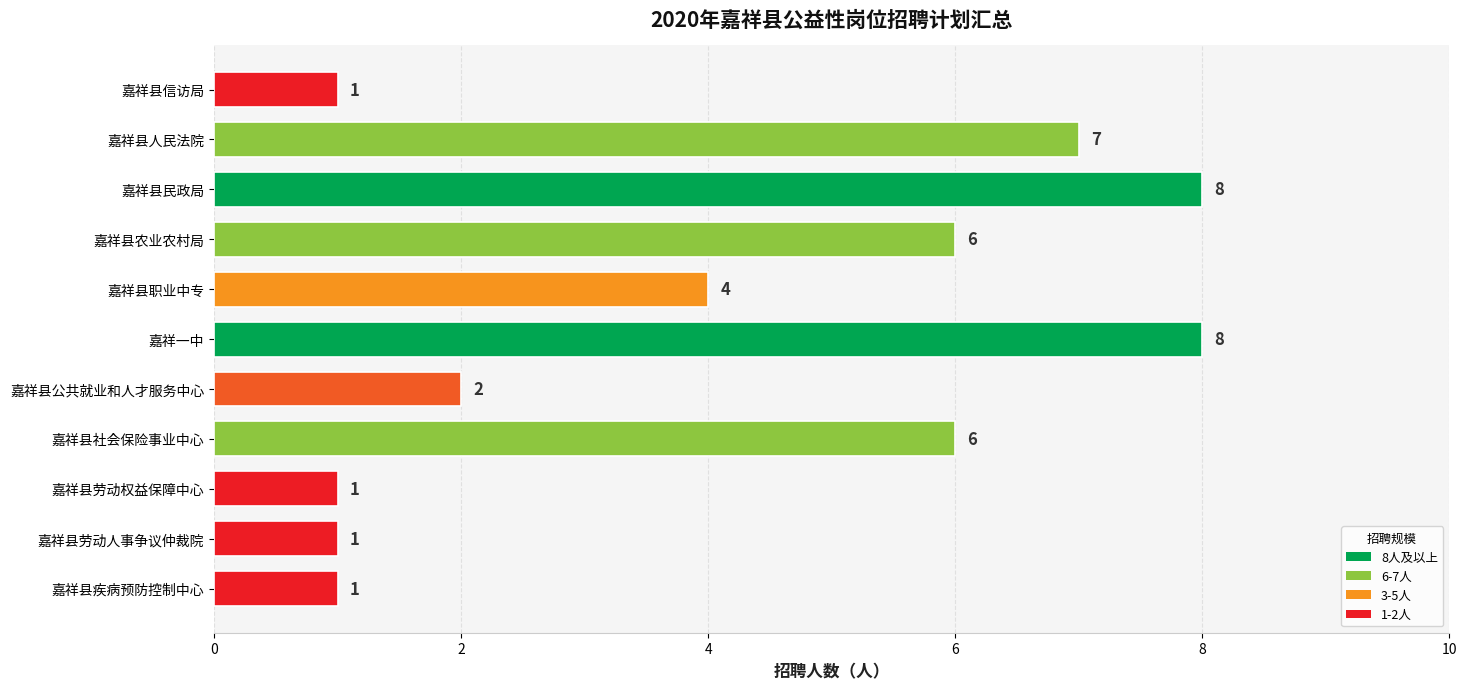

What is the approximate value at 嘉祥县农业农村局?

6